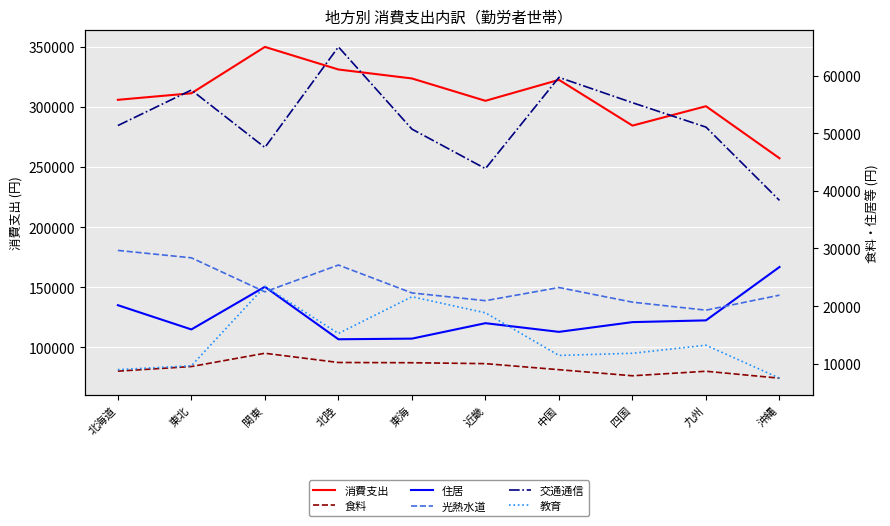

What is the difference between the 光熱水道 values at 関東 and 東海?

189